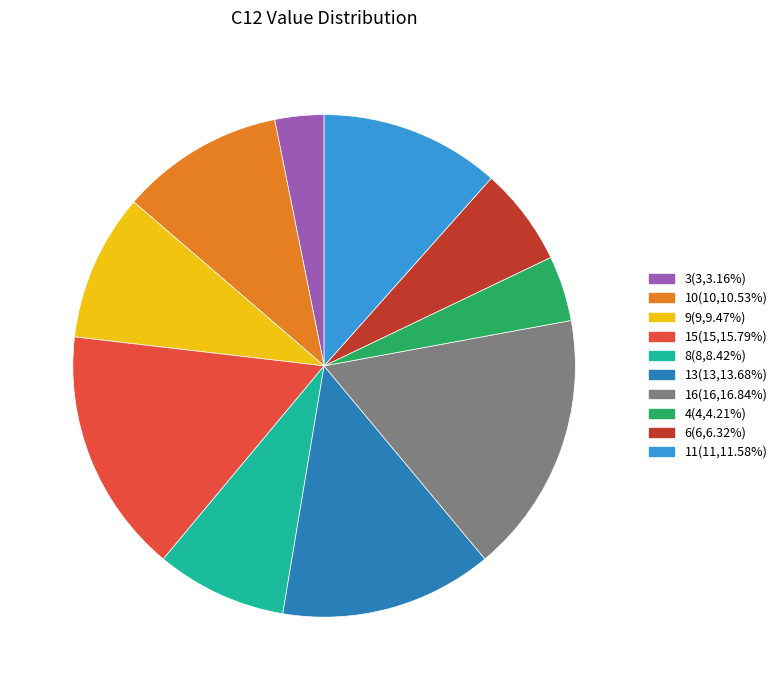

What is the ratio of the value at 16 to the value at 8?

2.0